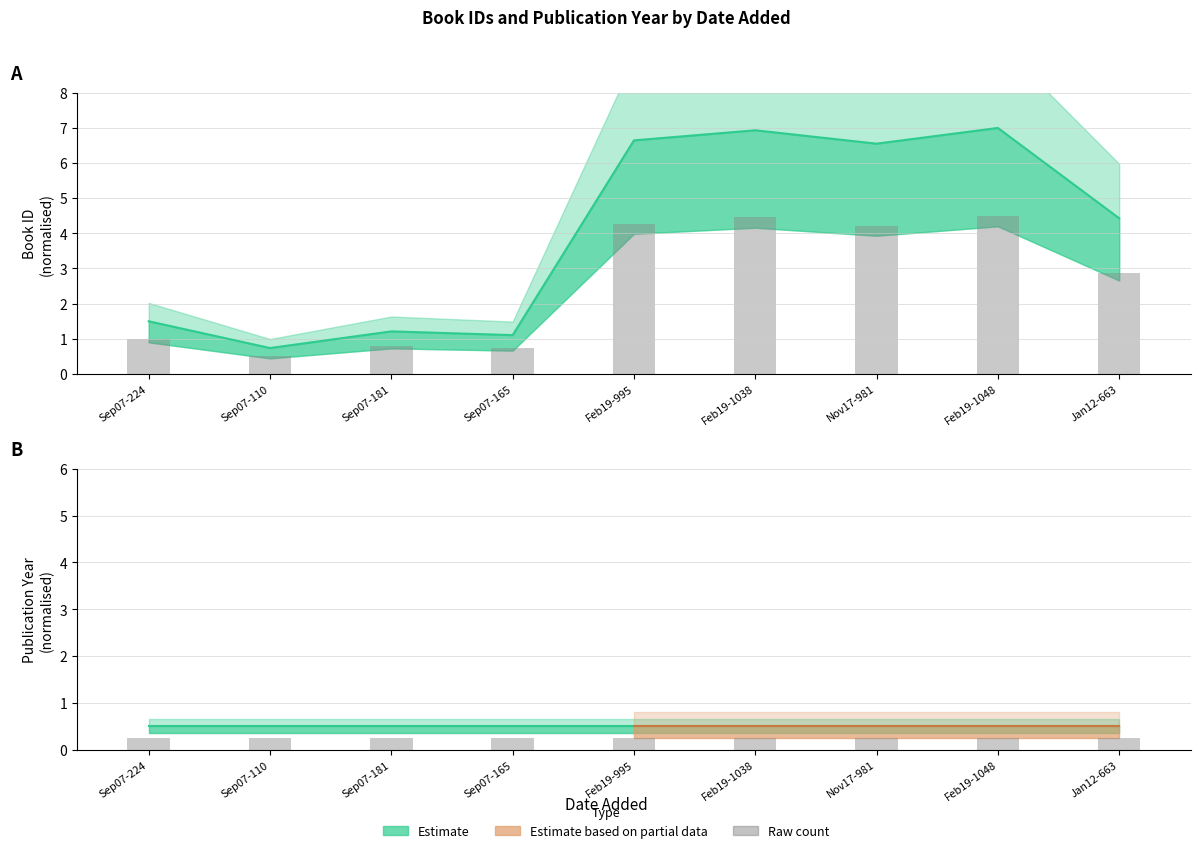

What is the value of the 1st bar from the left?

1.0